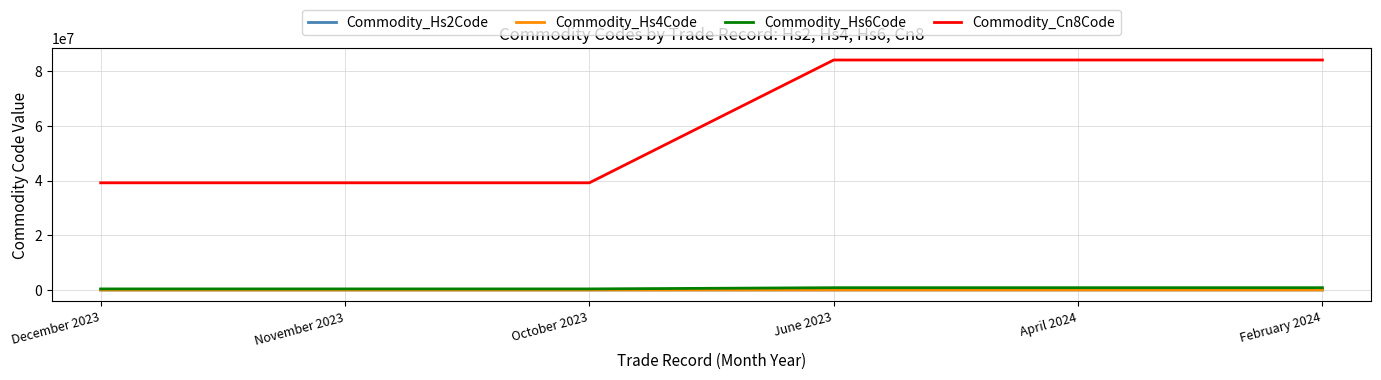

True or false: Commodity_Cn8Code and Commodity_Hs6Code intersect in this chart.

False